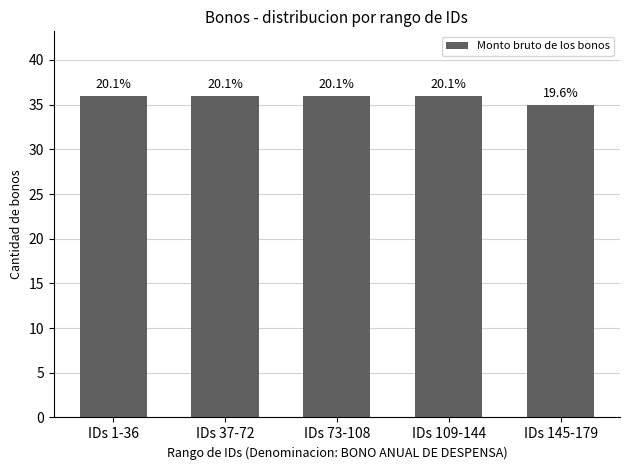

How many bars are there in total?

5